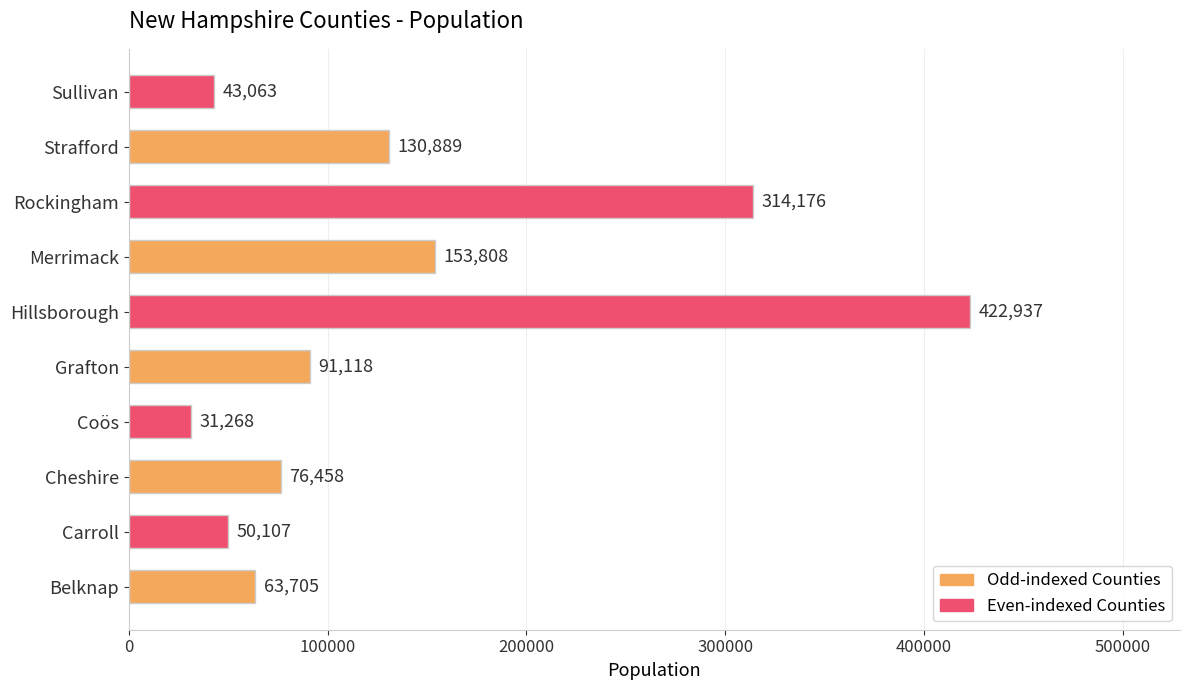

The chart shows a value of 34211 at Cheshire. True or false?

False